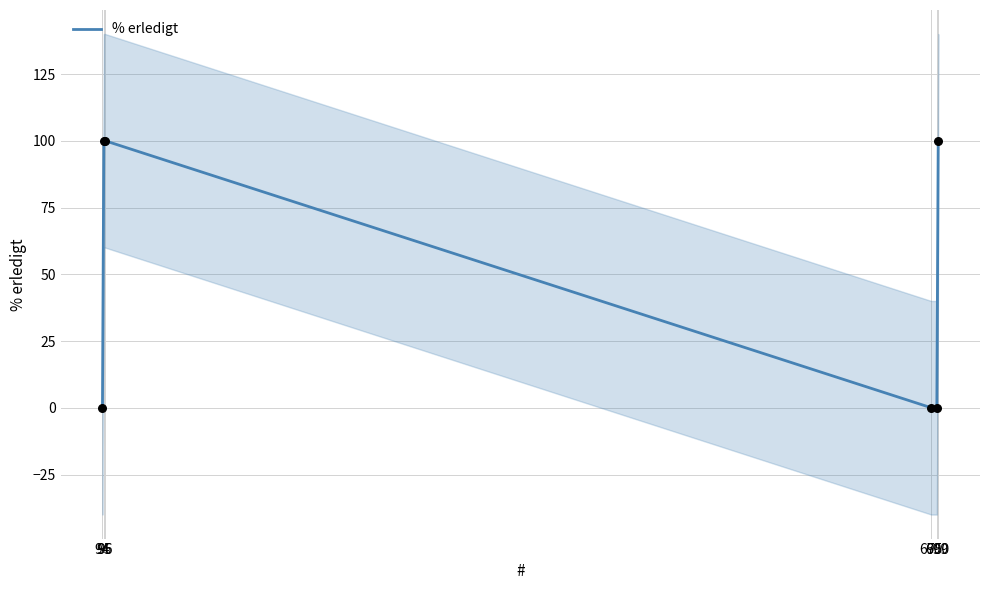

Which has a higher value, 96 or 95?

96